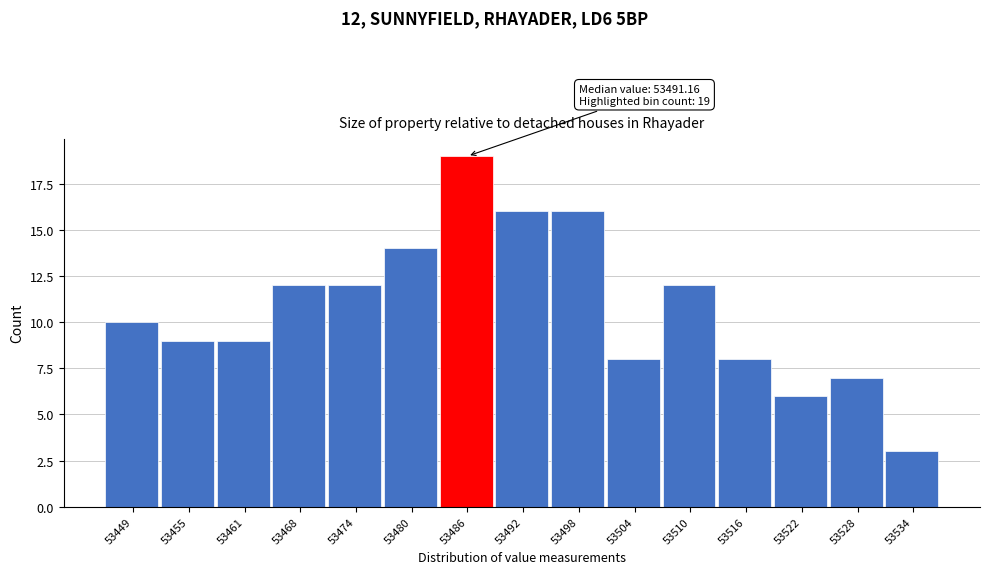

Reading left to right, what are all the values shown in this chart?

53449=10	53455=9	53461=9	53468=12	53474=12	53480=14	53486=19	53492=16	53498=16	53504=8	53510=12	53516=8	53522=6	53528=7	53534=3